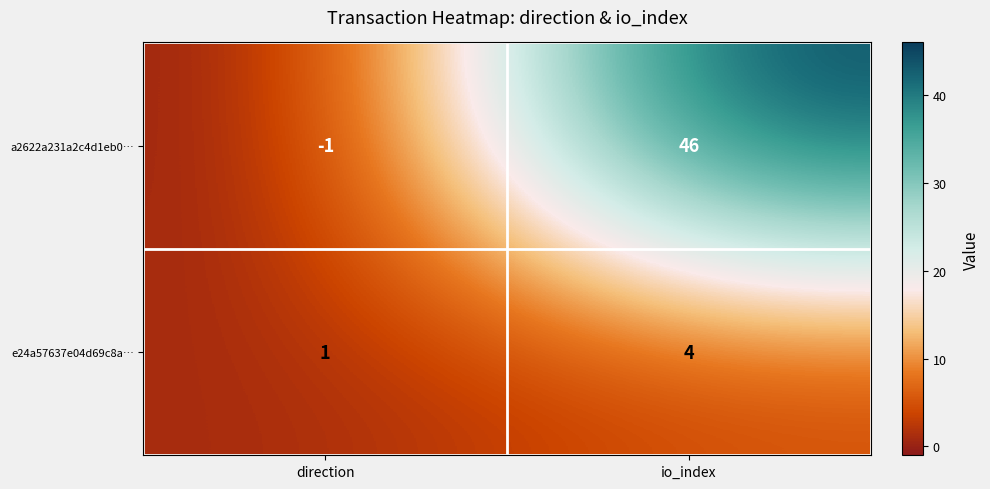

List the series in order of their peak value, lowest first.

e24a57637e04d69c8a…, a2622a231a2c4d1eb0…